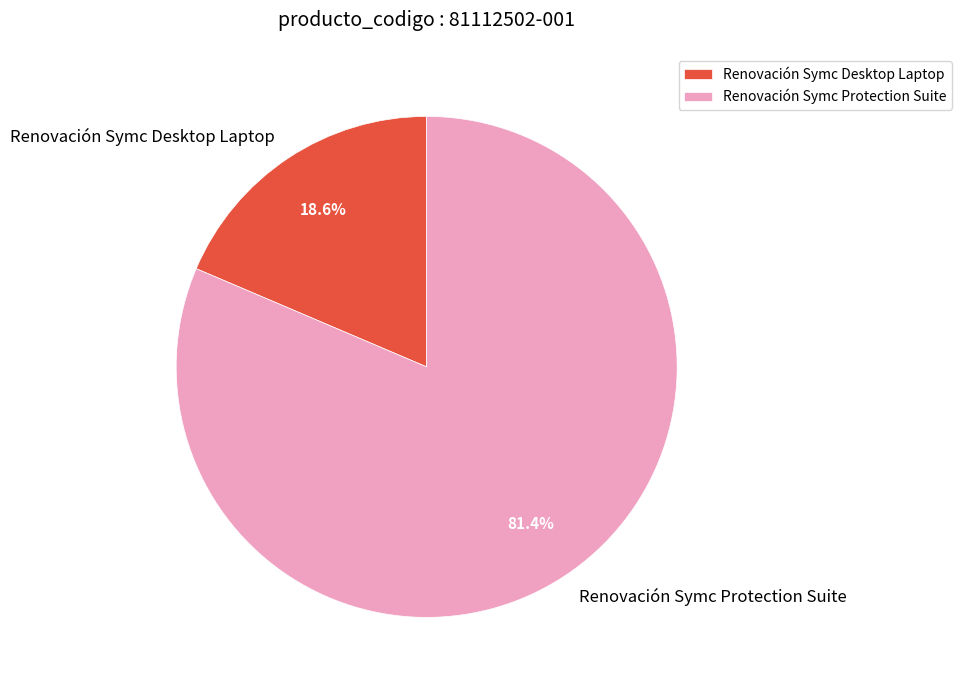

To the nearest percent, what portion does Renovación Symc Protection Suite represent?

81%